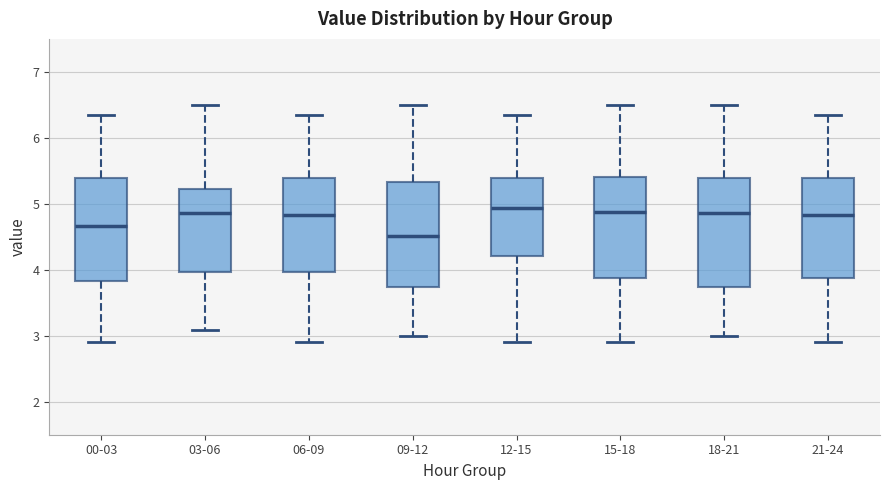

Reading left to right, transcribe this box plot: for each box, give where its median line is, the range the box spans, and where its two whiskers end, as read against the y-axis. The values are not printed on the chart, so give them approximately, as read against the axis.

00-03: median 4.7, box 3.8 to 5.4, whiskers 2.9 to 6.4
03-06: median 4.9, box 4.0 to 5.2, whiskers 3.1 to 6.5
06-09: median 4.8, box 4.0 to 5.4, whiskers 2.9 to 6.4
09-12: median 4.5, box 3.7 to 5.3, whiskers 3.0 to 6.5
12-15: median 4.9, box 4.2 to 5.4, whiskers 2.9 to 6.4
15-18: median 4.9, box 3.9 to 5.4, whiskers 2.9 to 6.5
18-21: median 4.9, box 3.7 to 5.4, whiskers 3.0 to 6.5
21-24: median 4.8, box 3.9 to 5.4, whiskers 2.9 to 6.4